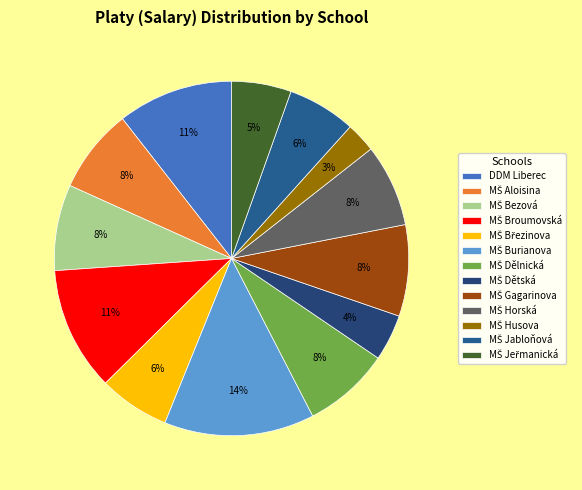

How much of the chart is everything except MŠ Husova?

97.3%